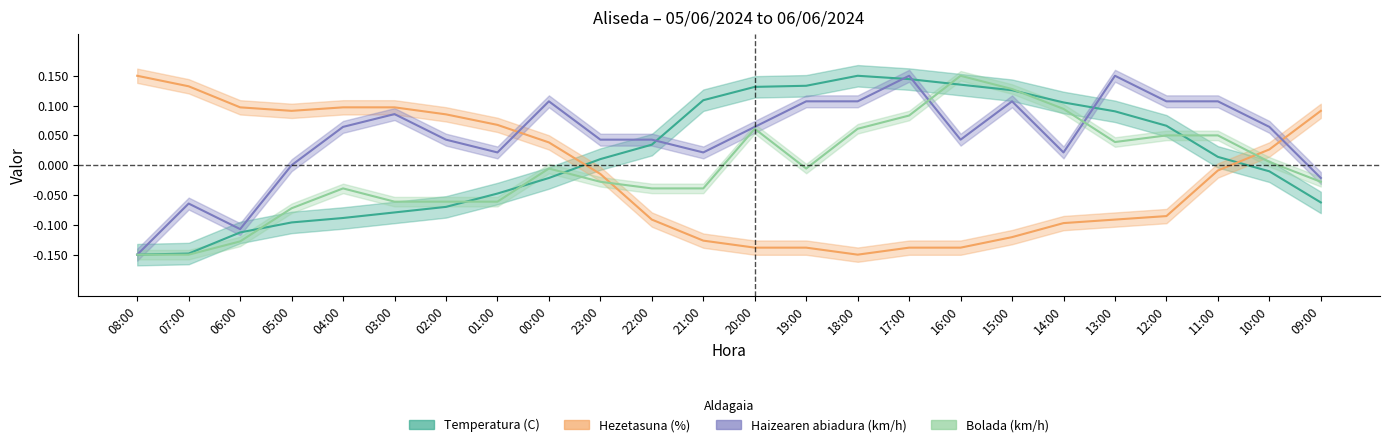

At which label does Temperatura (C) reach its minimum?

08:00